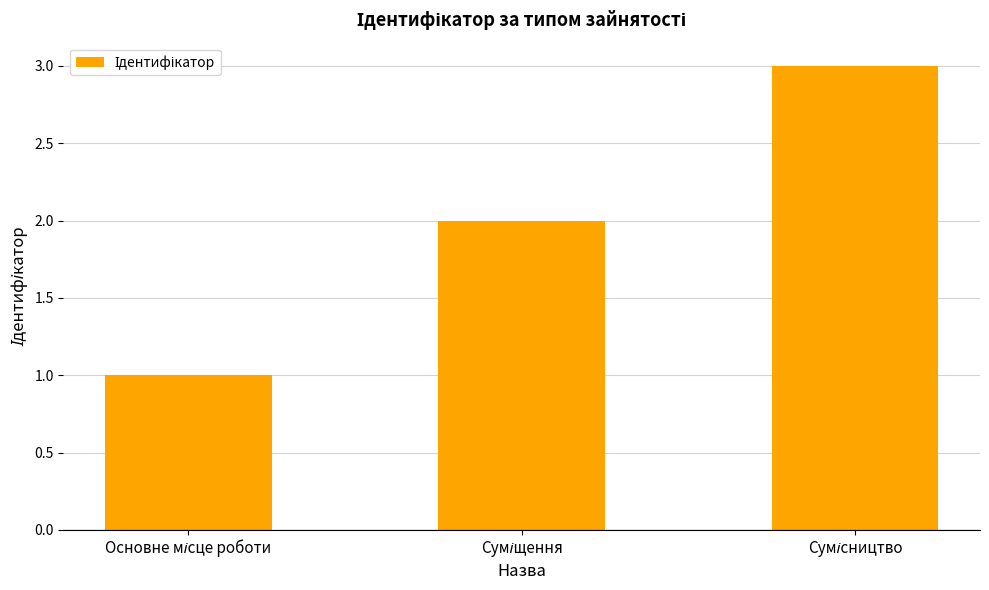

What is the greatest value displayed?

3